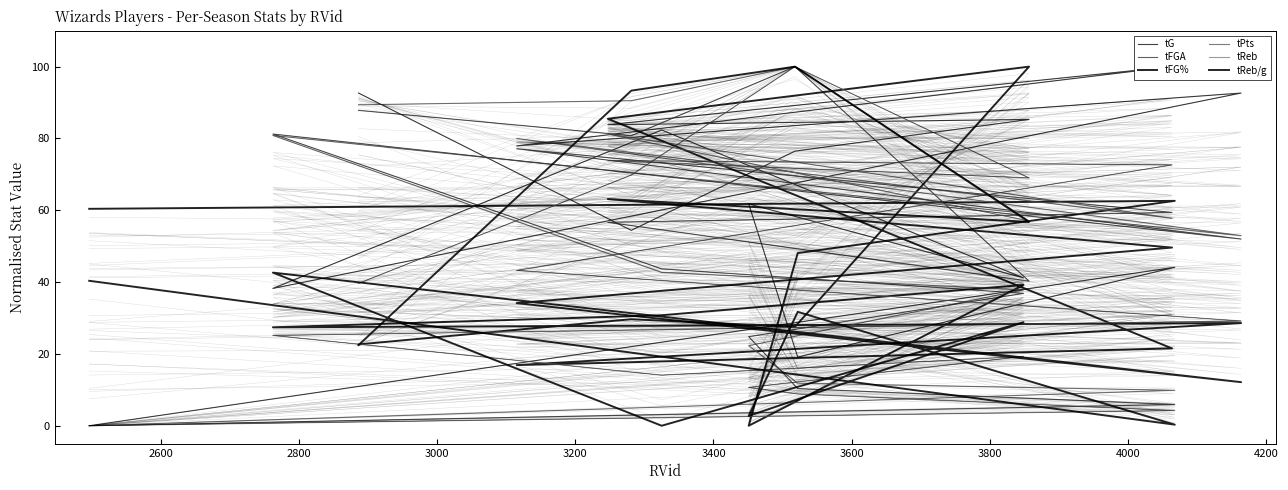

In tReb, how many points are lower than both neighbors (excluding endpoints)?

2